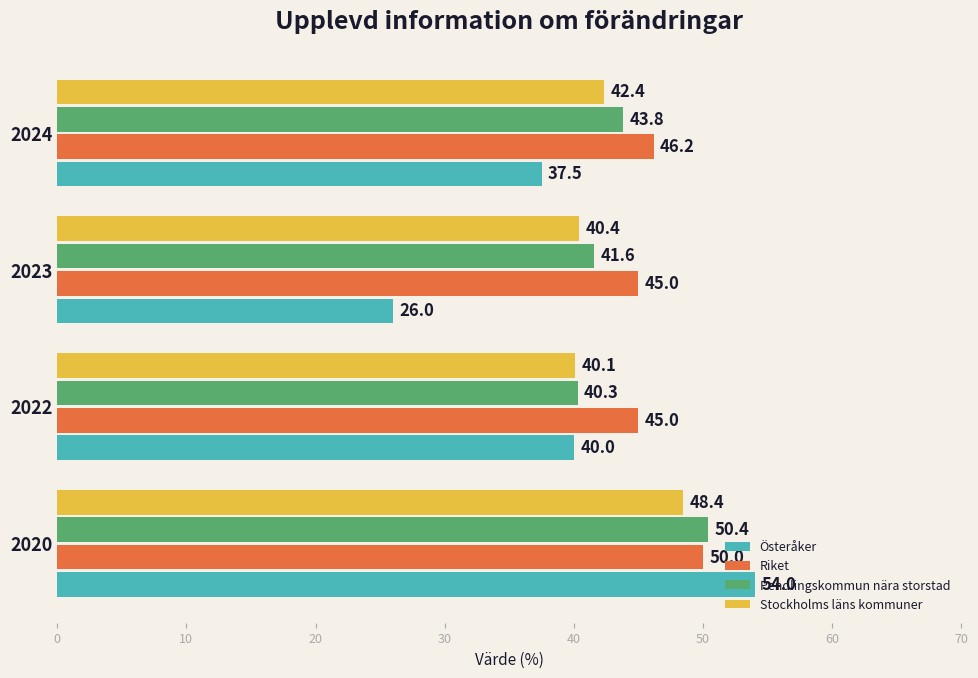

Which series has the widest spread of values?

Österåker